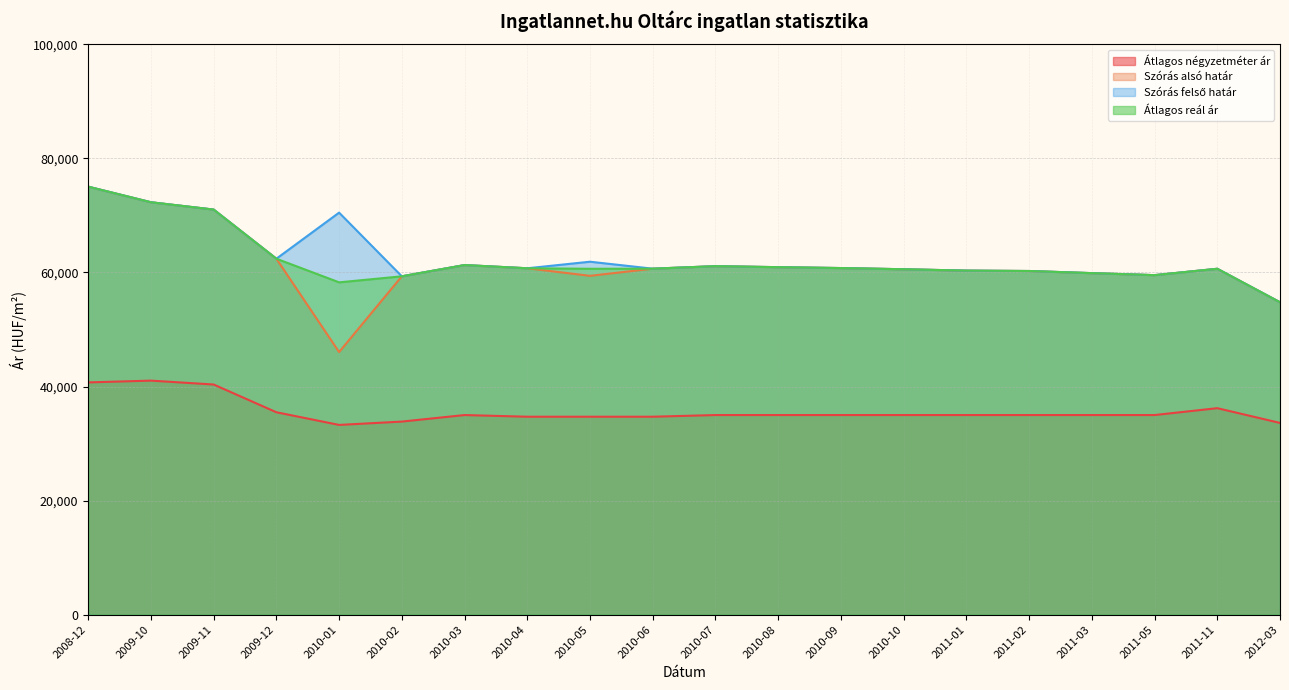

Between 2011-03 and 2012-03, which series saw the biggest shift?

Szórás alsó határ